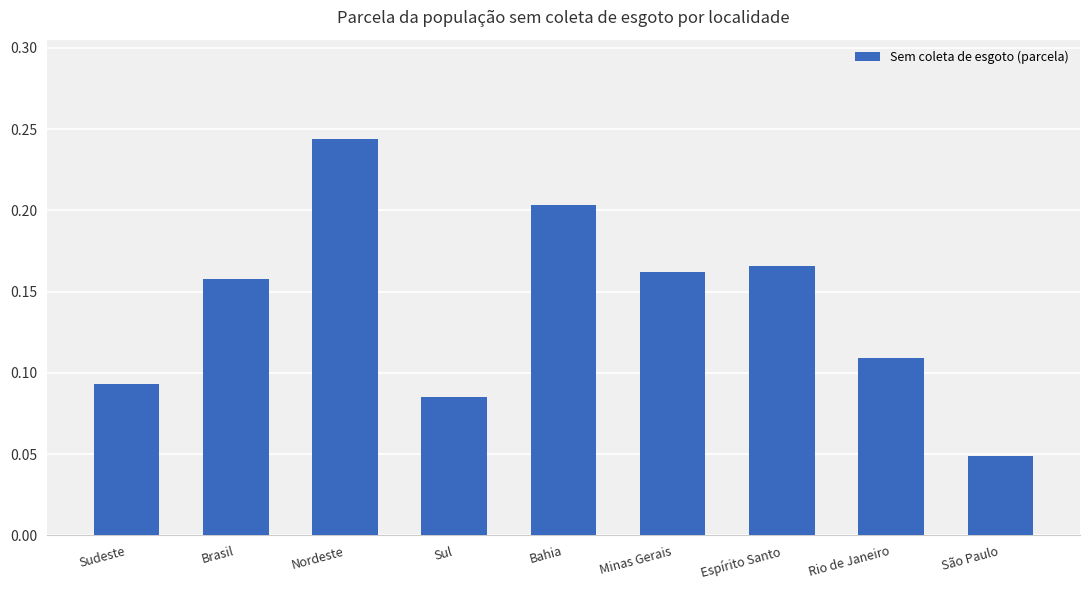

List the labels in order of value, largest first.

Nordeste, Bahia, Espírito Santo, Minas Gerais, Brasil, Rio de Janeiro, Sudeste, Sul, São Paulo